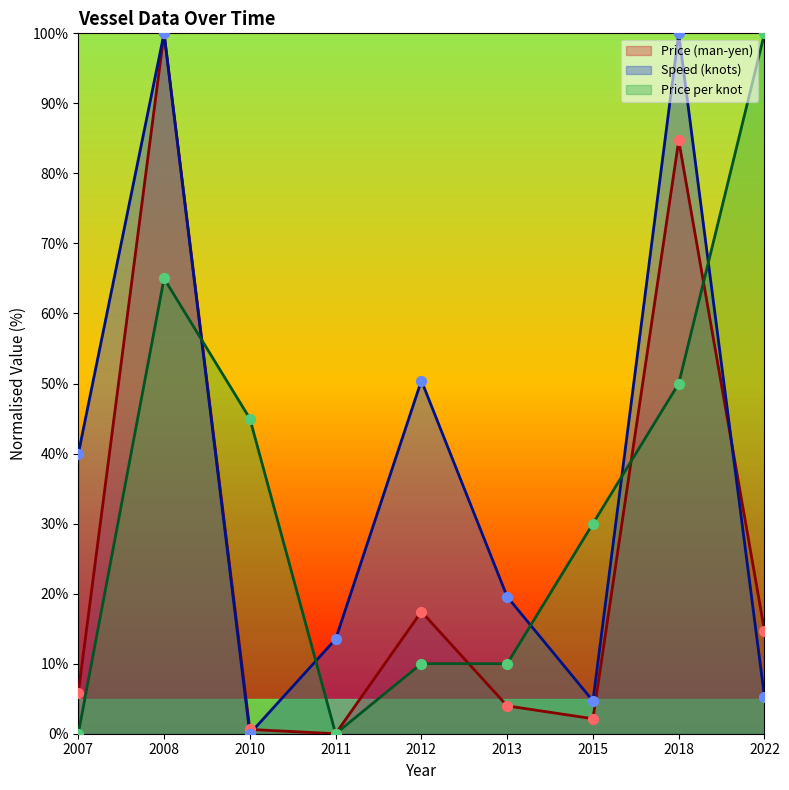

At which category is the sum across all series the highest?

2008